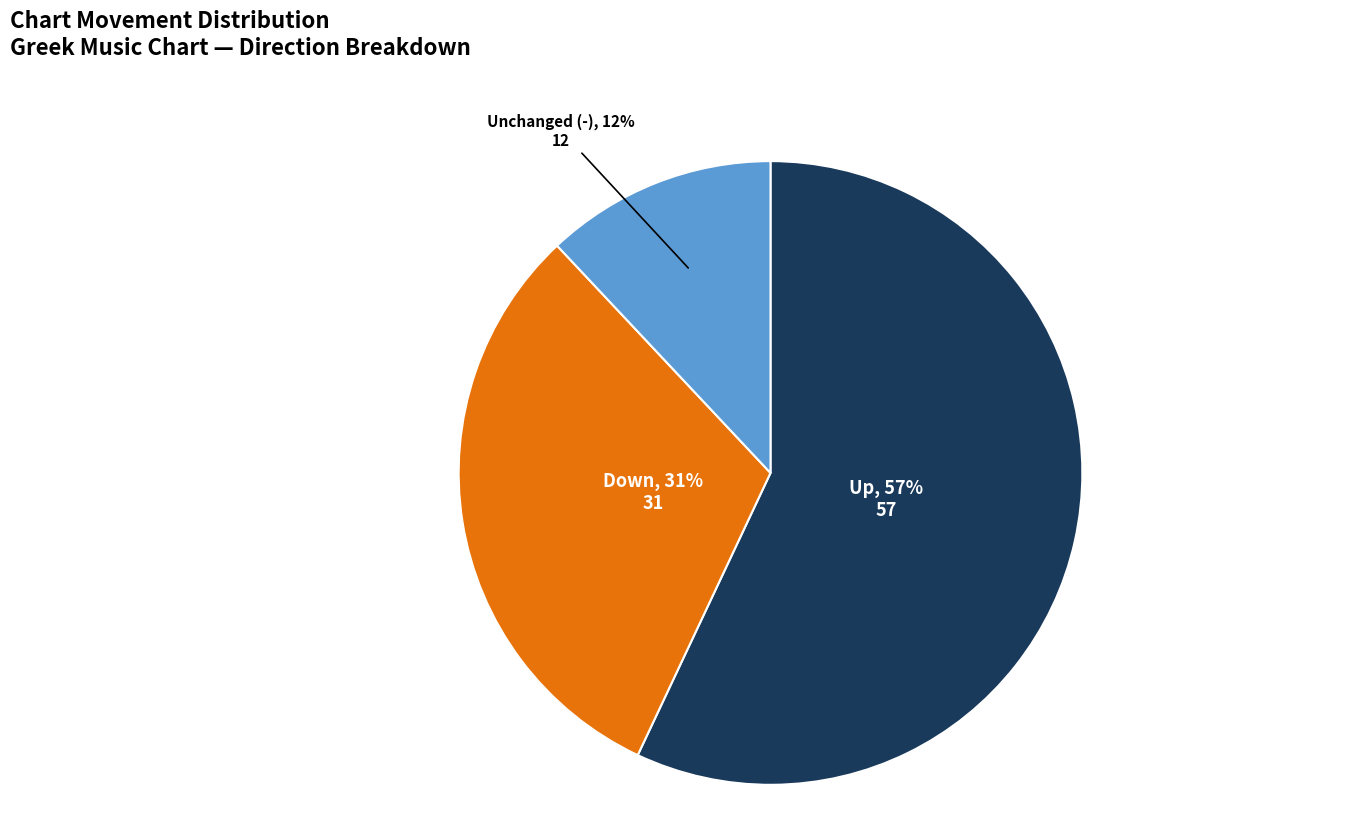

To the nearest percent, what percentage of the pie is Down?

31%